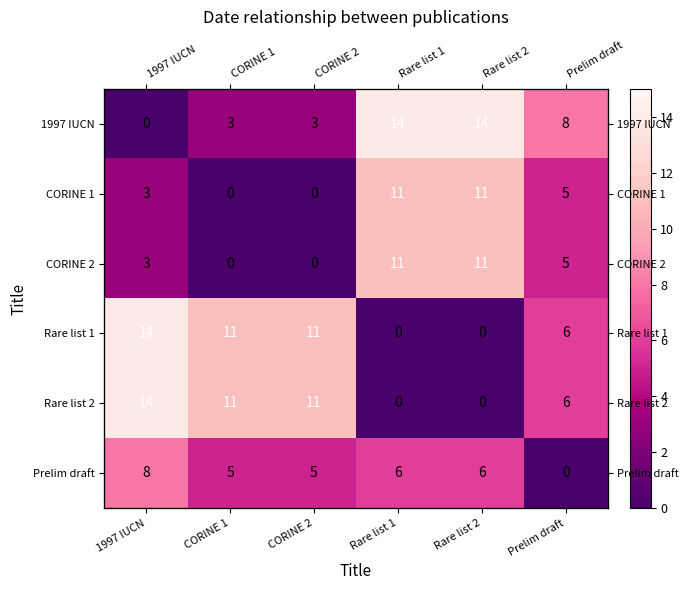

Which has a higher value, CORINE 2 or Rare list 1?

Rare list 1